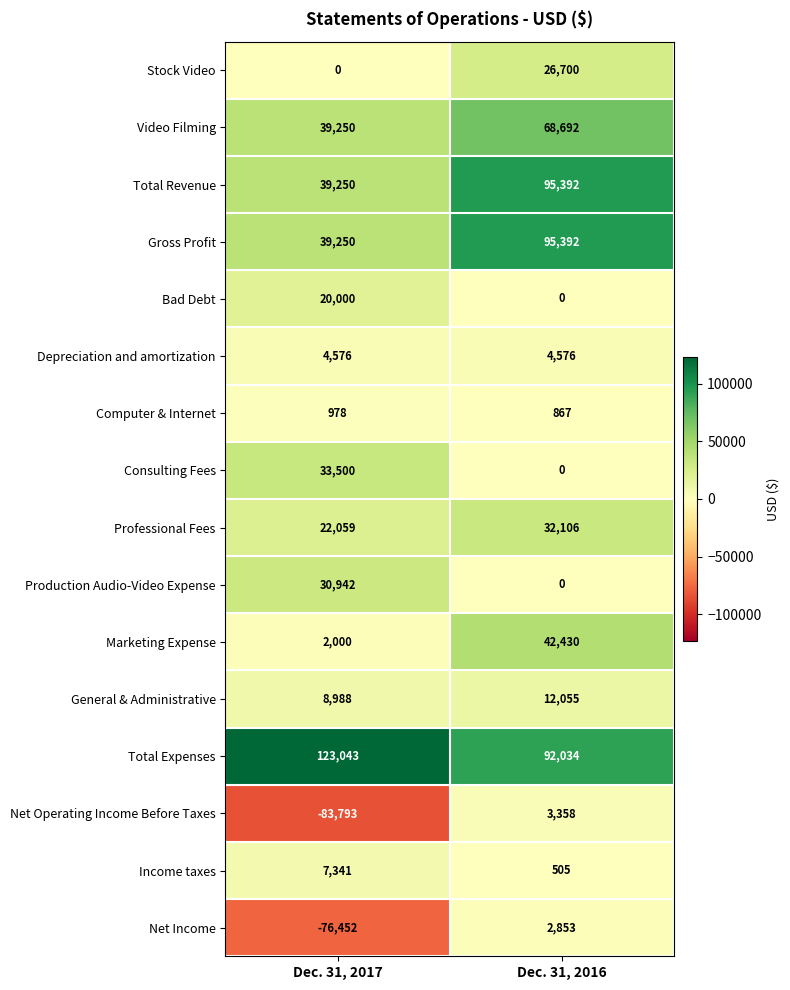

What is the difference between the maximum and minimum values in the Net Income series?

79305